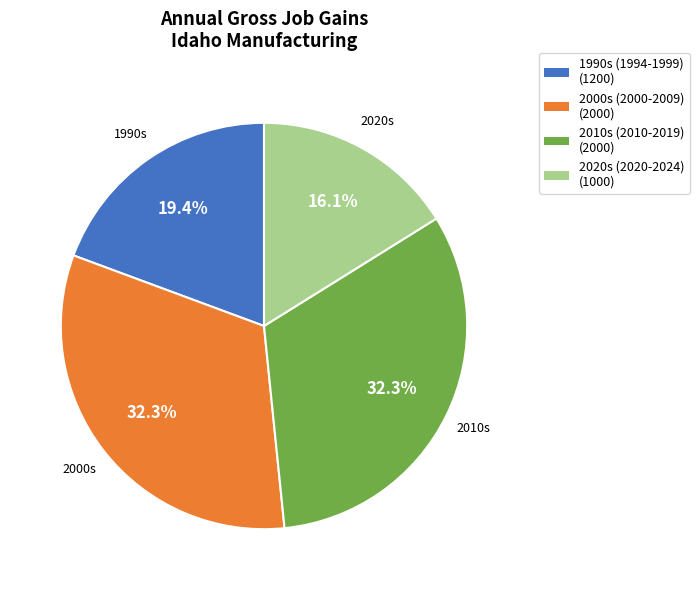

How many segments does this pie chart have?

4